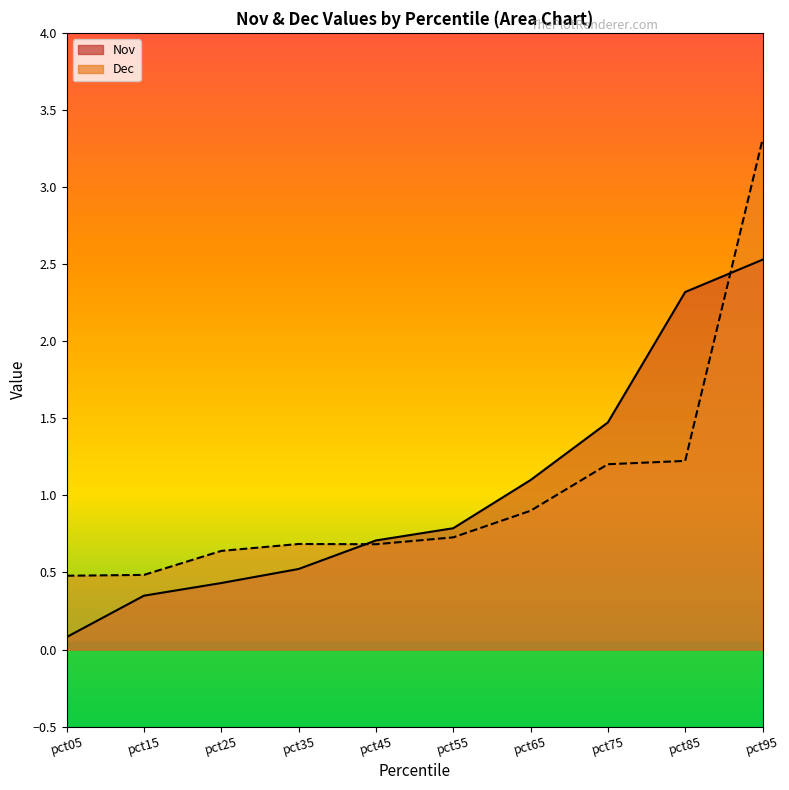

Which series ends up on top after the final intersection of Dec and Nov?

Dec